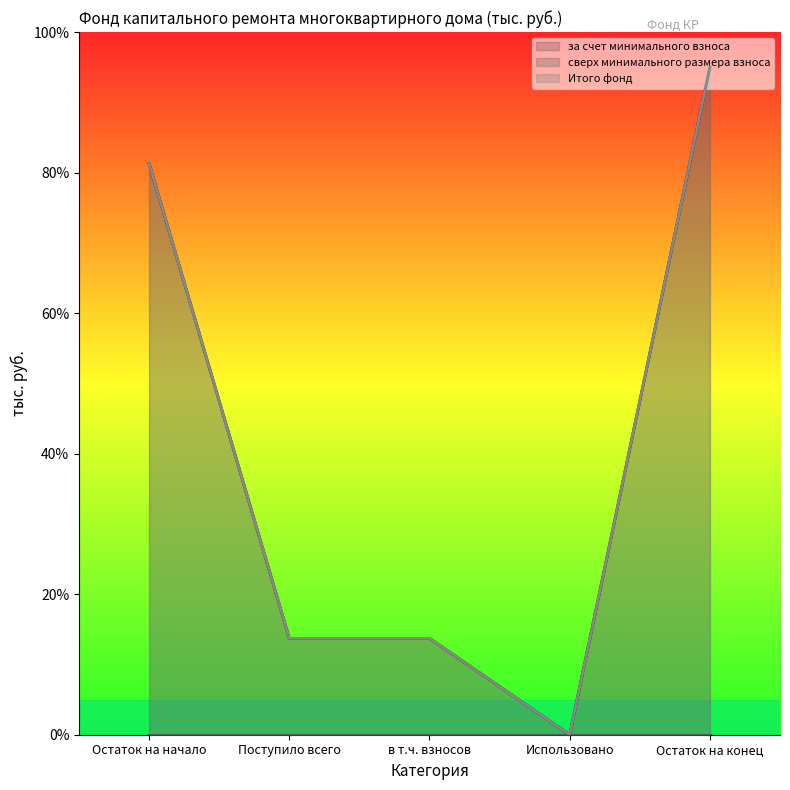

Between в т.ч. взносов and Остаток на конец, which series saw the biggest shift?

за счет минимального взноса